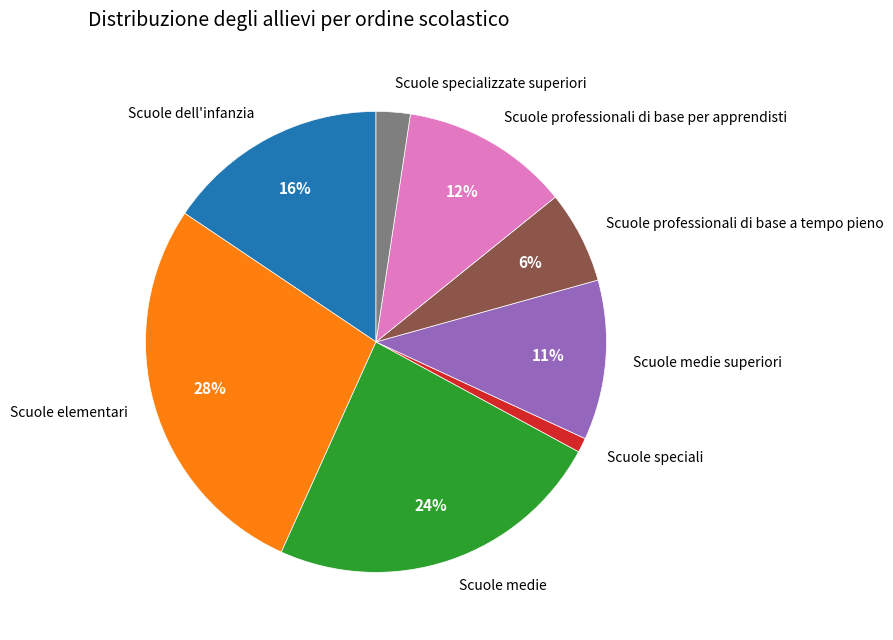

Is it true that Scuole professionali di base per apprendisti is 12% of the pie?

True